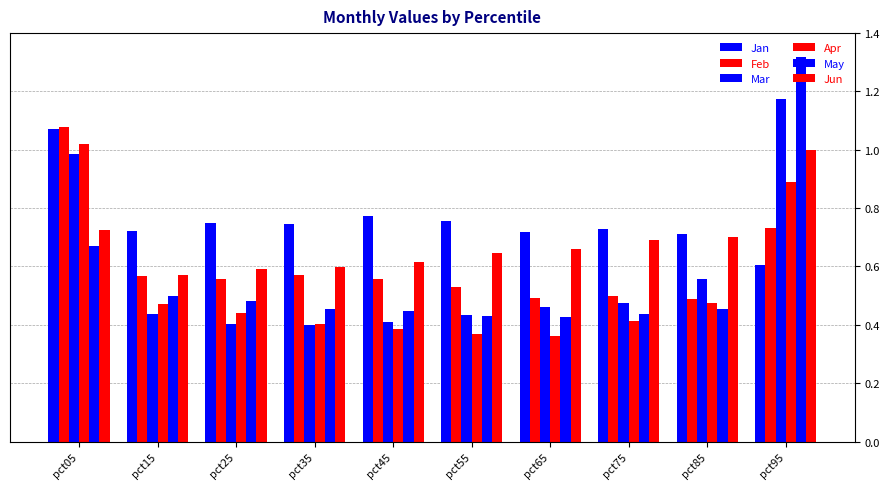

Count the number of data series in this chart.

6